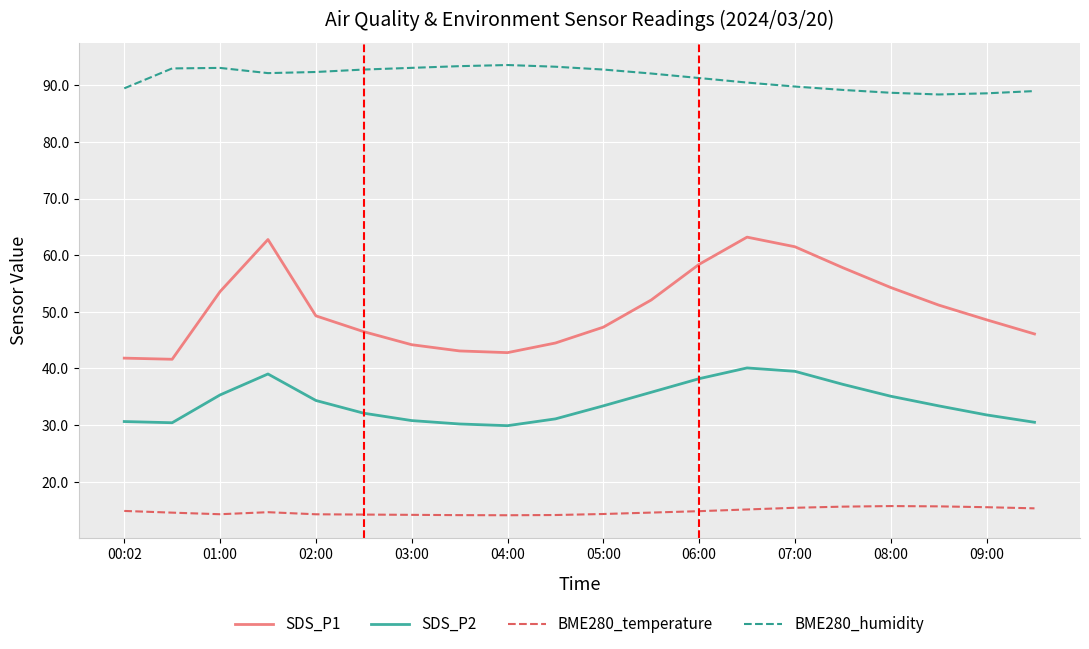

What is the difference between the maximum and minimum values in the BME280_temperature series?

1.6